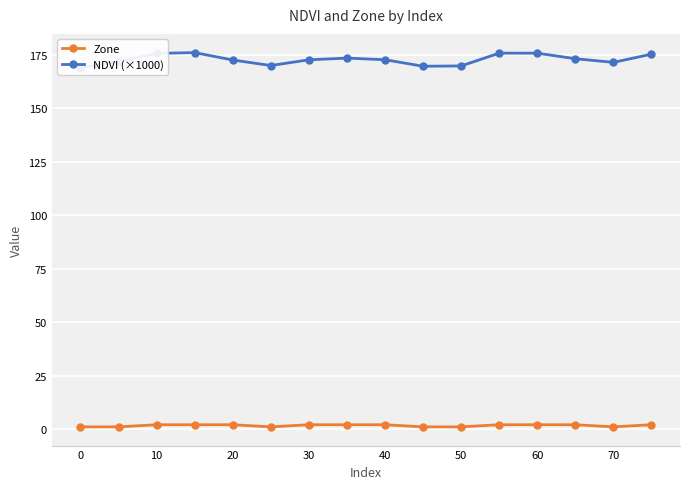

Which has a higher value, 70 or 30?

30